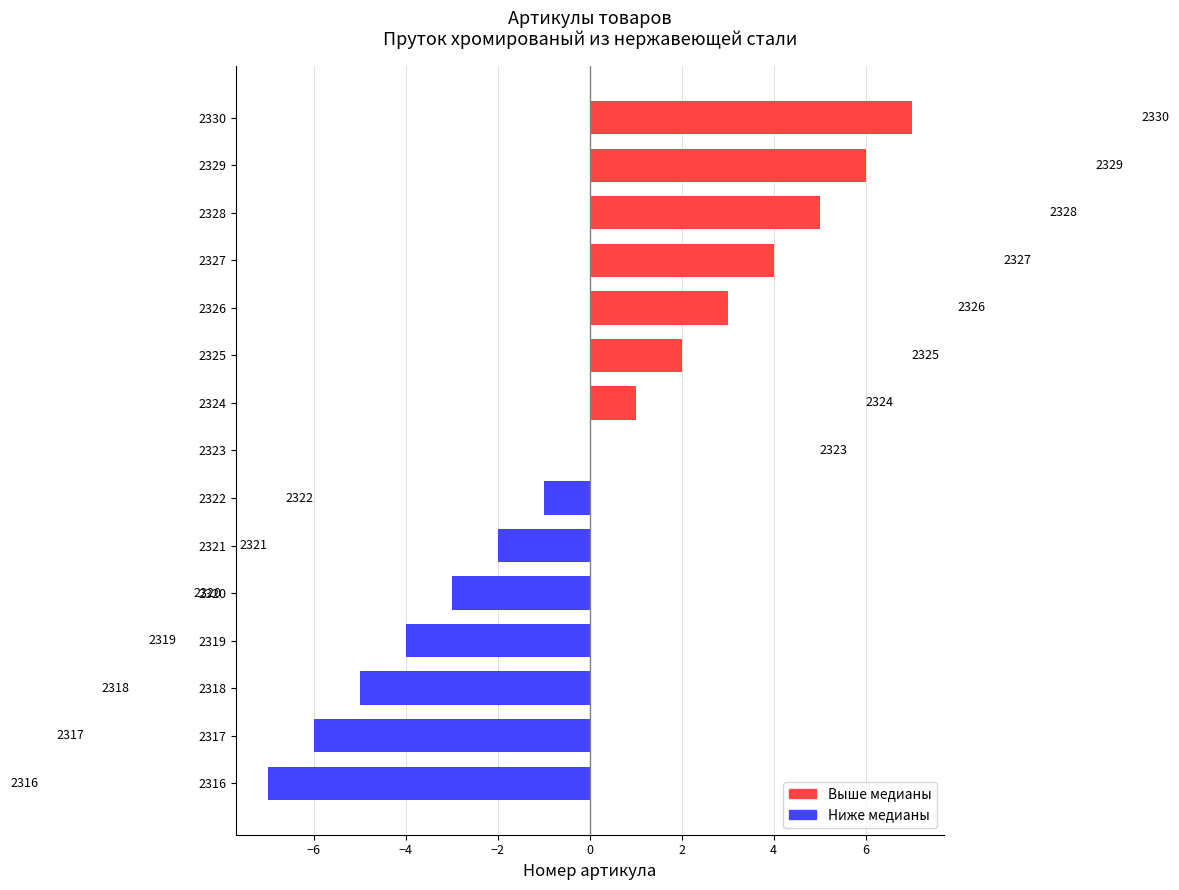

Are the bars horizontal?

Yes